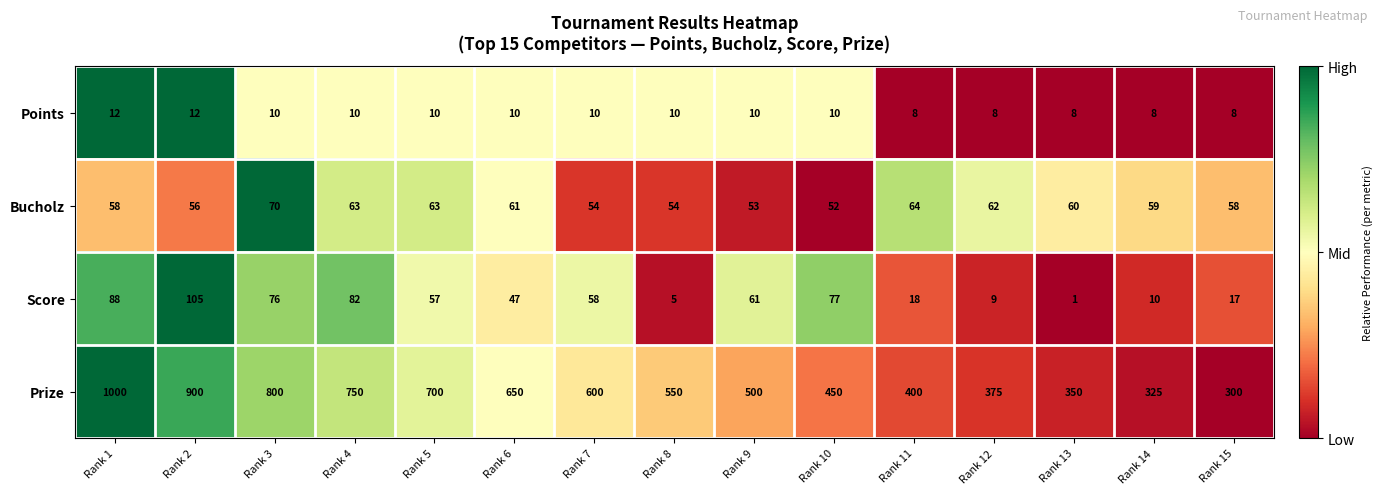

At which label does Bucholz reach its peak?

Rank 3